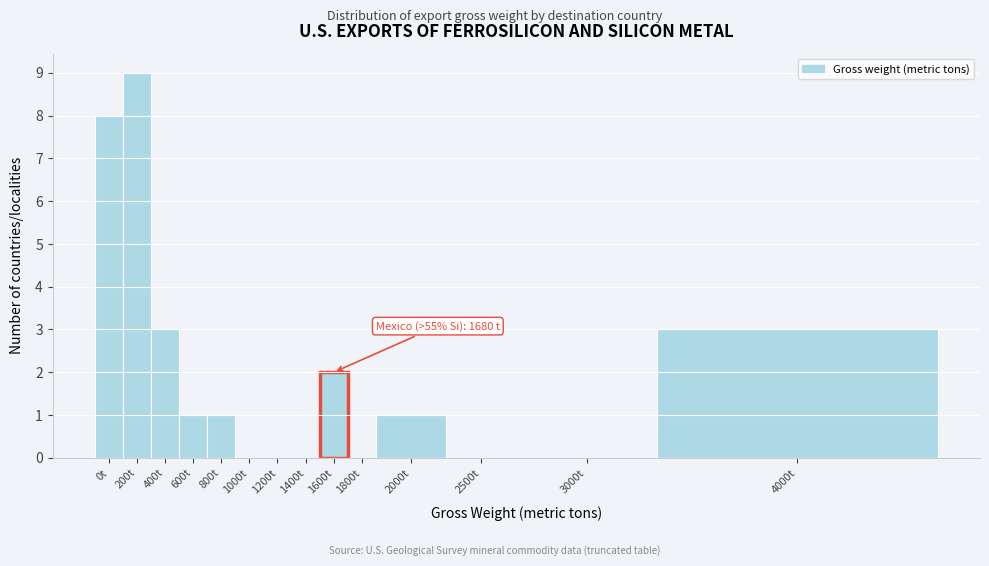

Reading right to left, what are all the values shown in this chart?

4000t=3	3000t=0	2500t=0	2000t=1	1800t=0	1600t=2	1400t=0	1200t=0	1000t=0	800t=1	600t=1	400t=3	200t=9	0t=8